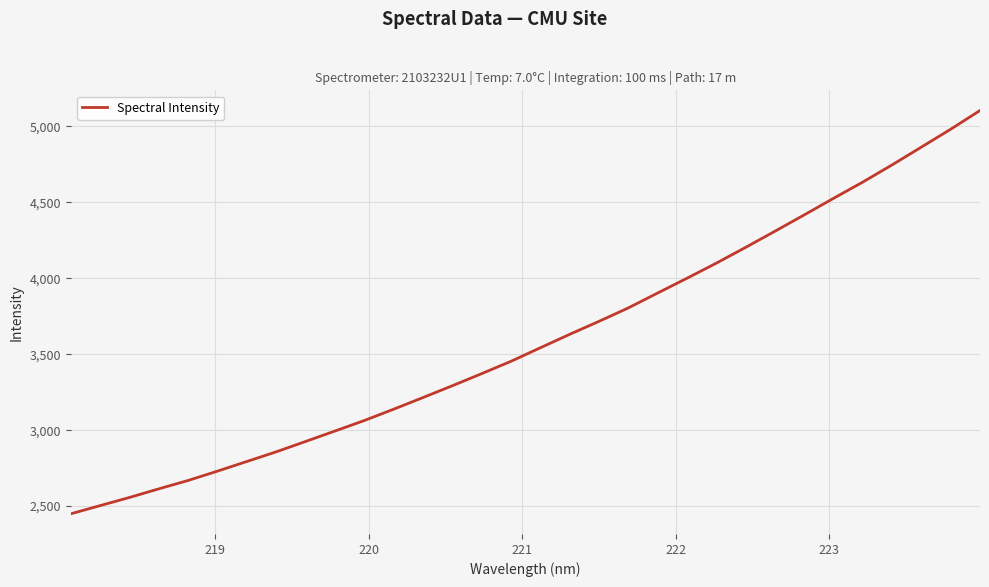

What is the smallest value displayed?

2449.4